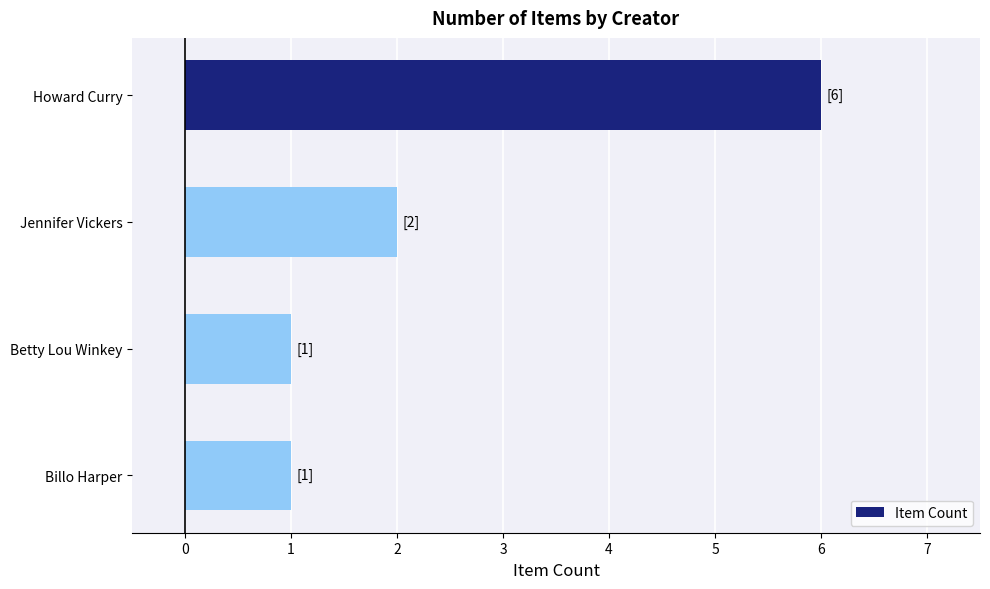

How many data points are less than 2?

2